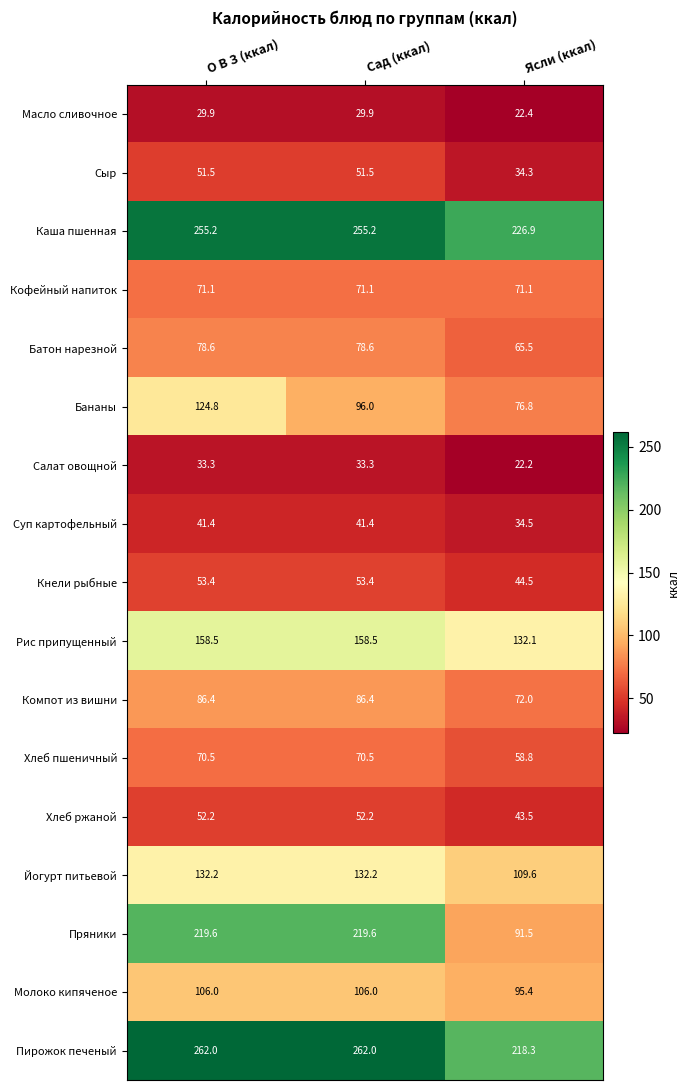

What is the minimum value shown in the chart?

22.2